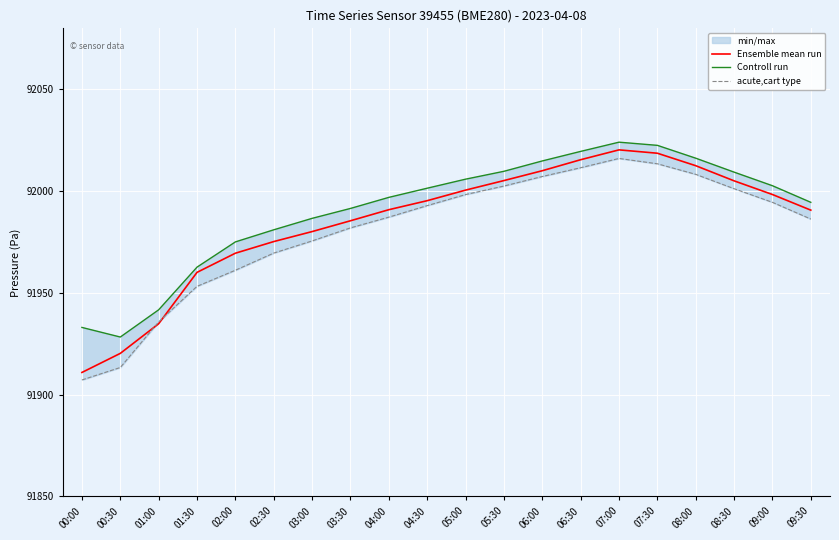

What is the difference between the second highest and minimum values in the Ensemble mean run series?

107.7